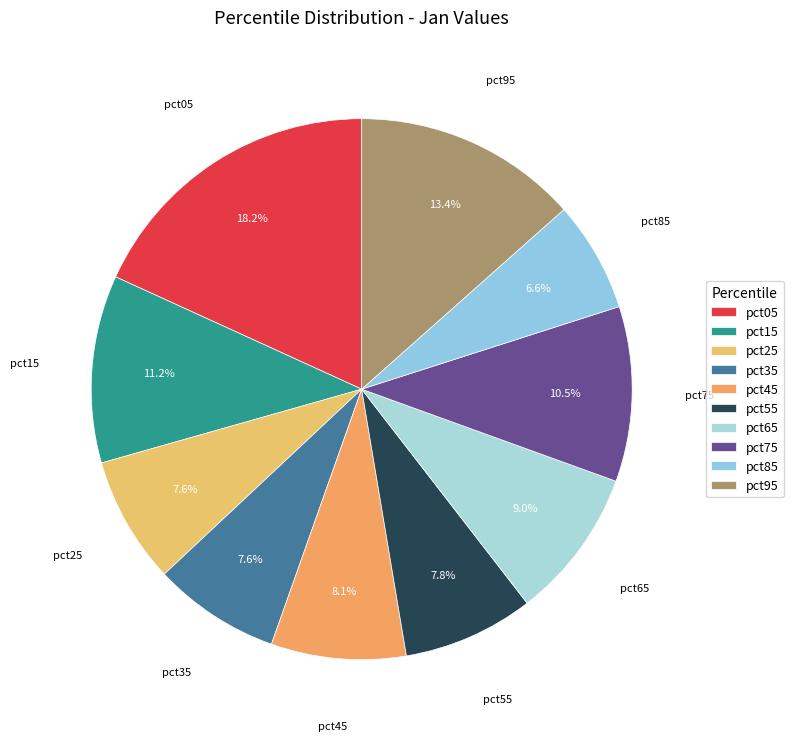

To the nearest percent, what is the difference between the pct85 and pct55 slice percentages?

1%